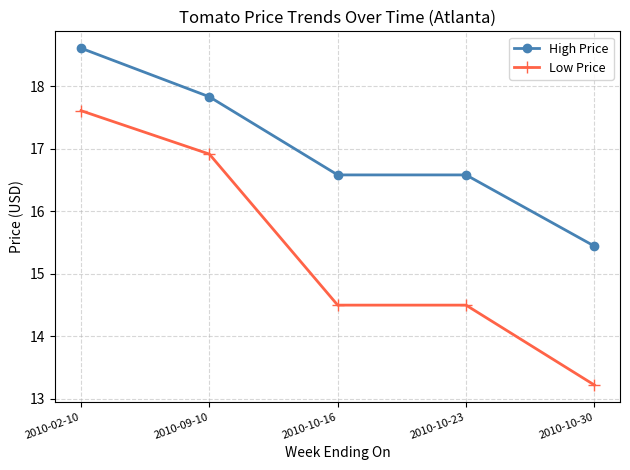

Reading left to right, transcribe all the data shown in this chart.

High Price: 2010-02-10=18.6	2010-09-10=17.8	2010-10-16=16.6	2010-10-23=16.6	2010-10-30=15.4
Low Price: 2010-02-10=17.6	2010-09-10=16.9	2010-10-16=14.5	2010-10-23=14.5	2010-10-30=13.2